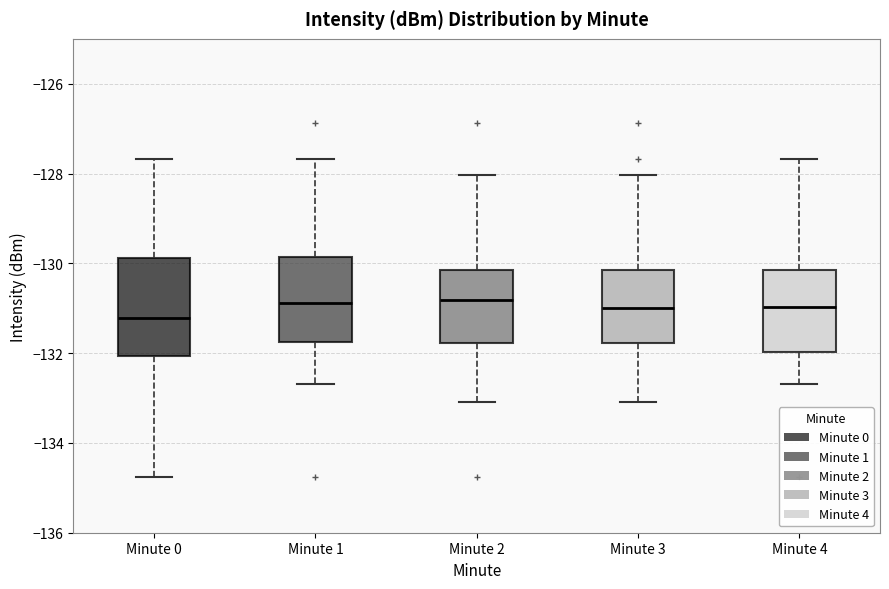

Where does the upper whisker of the box for Minute 2 end on the y-axis? The values are not printed on the chart, so give them approximately, as read against the axis.

-128.0